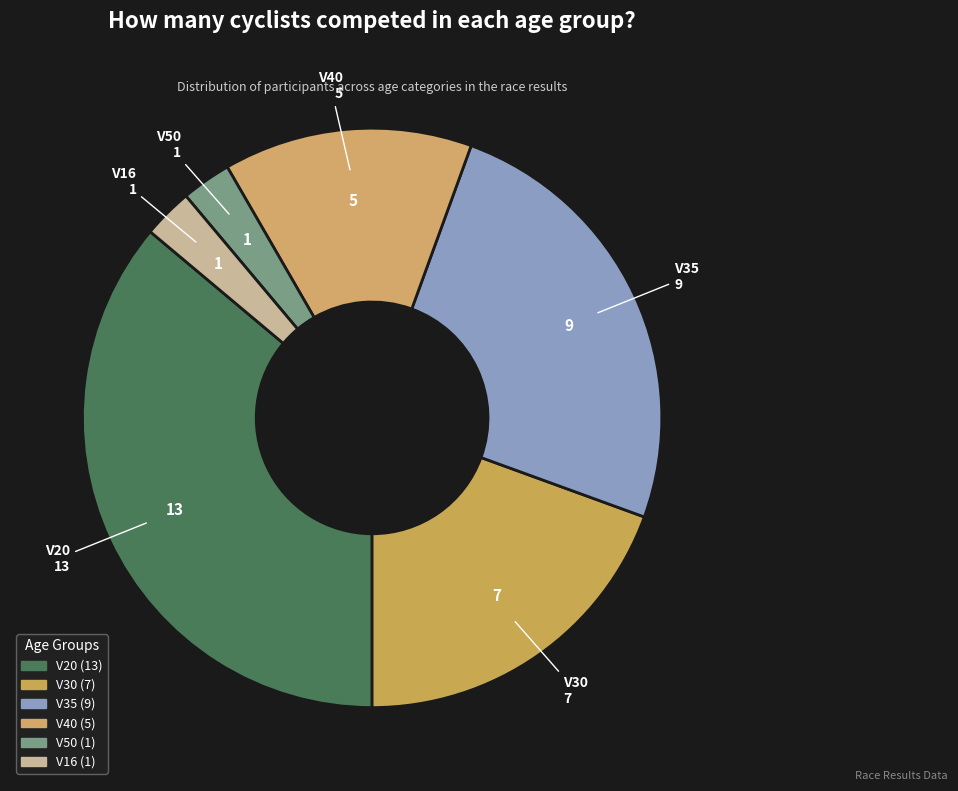

Does V35 represent more than half of the total?

No